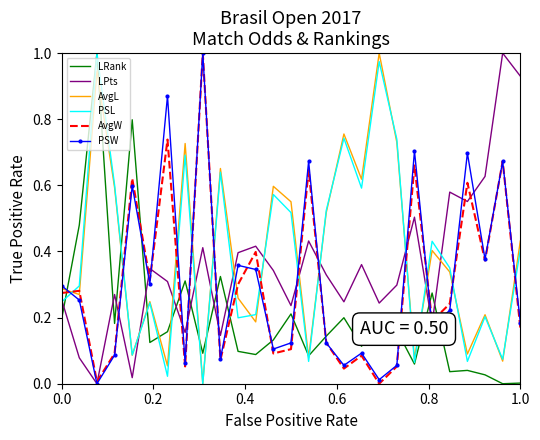

Which series ends up on top after the final intersection of LRank and AvgW?

AvgW